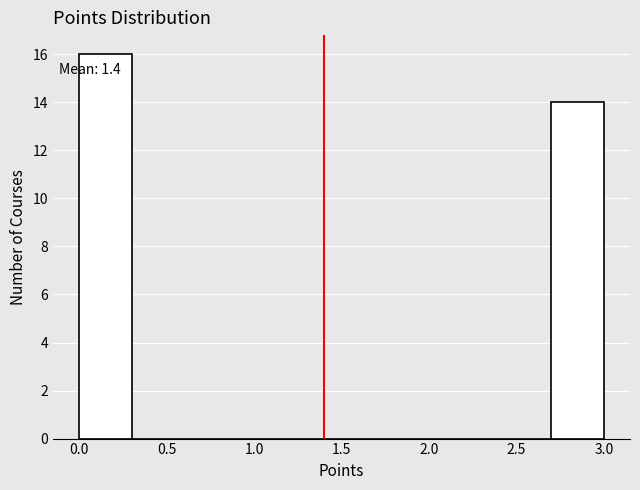

Which range on the x-axis has the tallest bar?

0.0 to 0.3